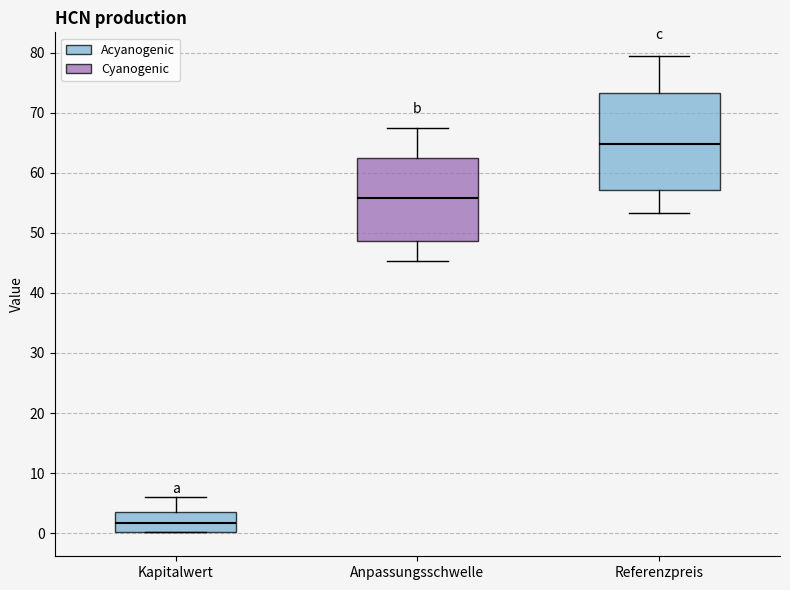

Reading left to right, transcribe this box plot: for each box, give where its median line is, the range the box spans, and where its two whiskers end, as read against the y-axis. The values are not printed on the chart, so give them approximately, as read against the axis.

Kapitalwert: median 2, box 0 to 4, whiskers 0 to 6
Anpassungsschwelle: median 56, box 49 to 62, whiskers 45 to 68
Referenzpreis: median 65, box 57 to 73, whiskers 53 to 79